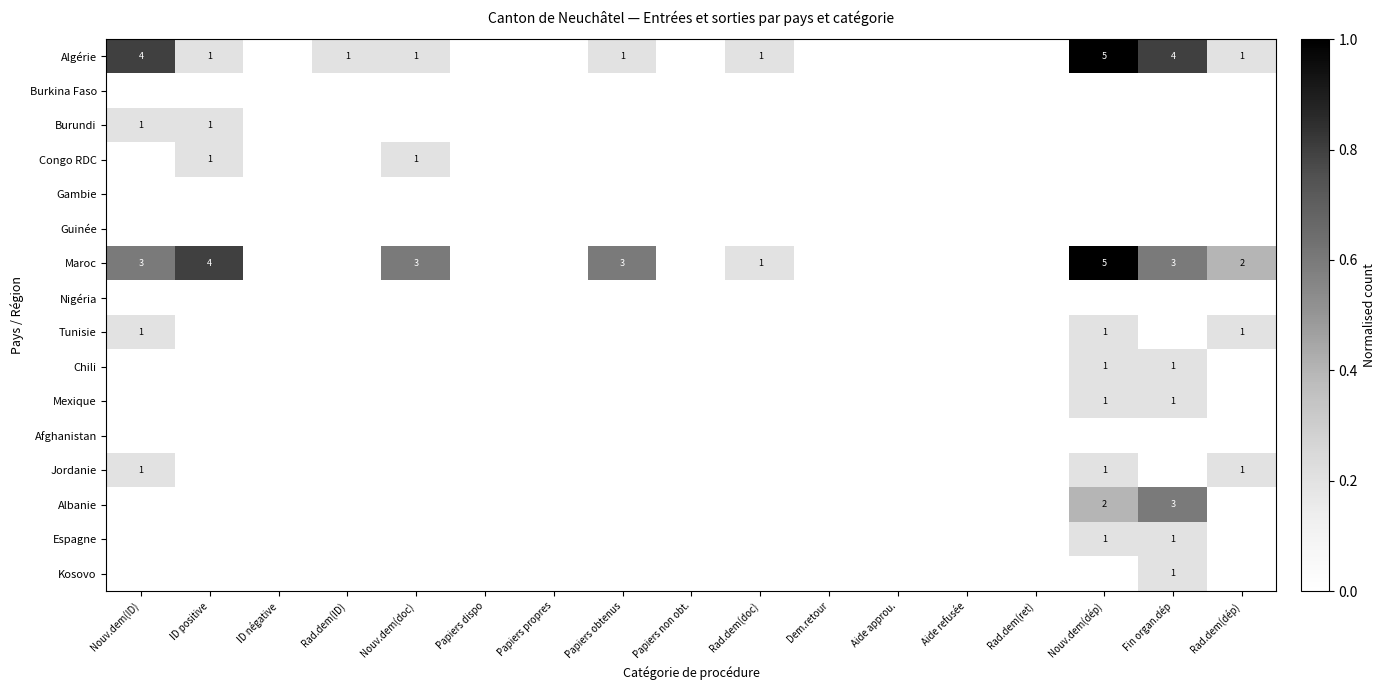

At how many categories does at least one series exceed 0?

9